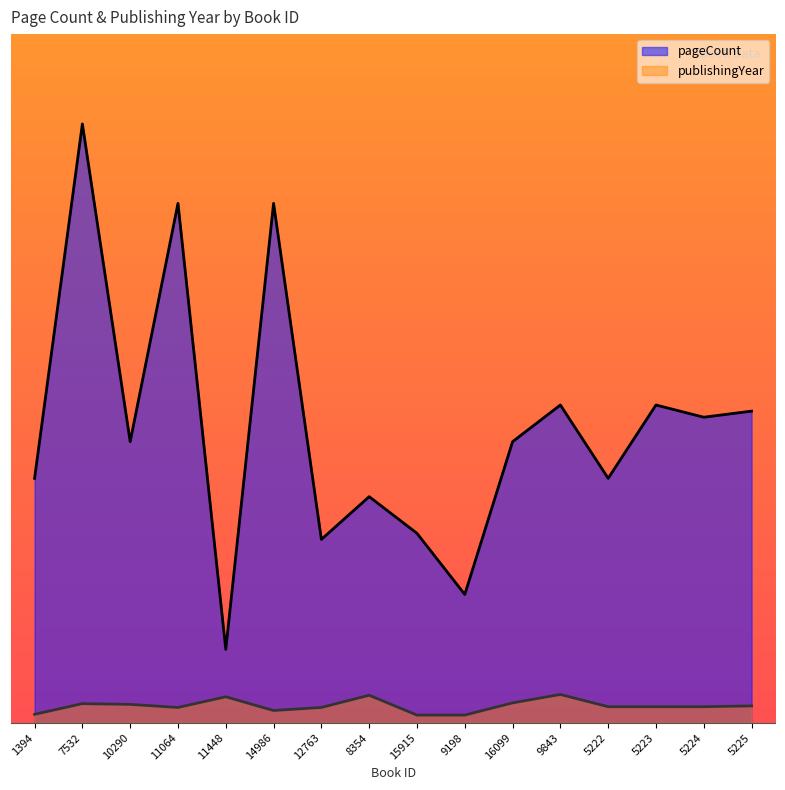

What is the value of the pageCount point at the 10th from the left?

168